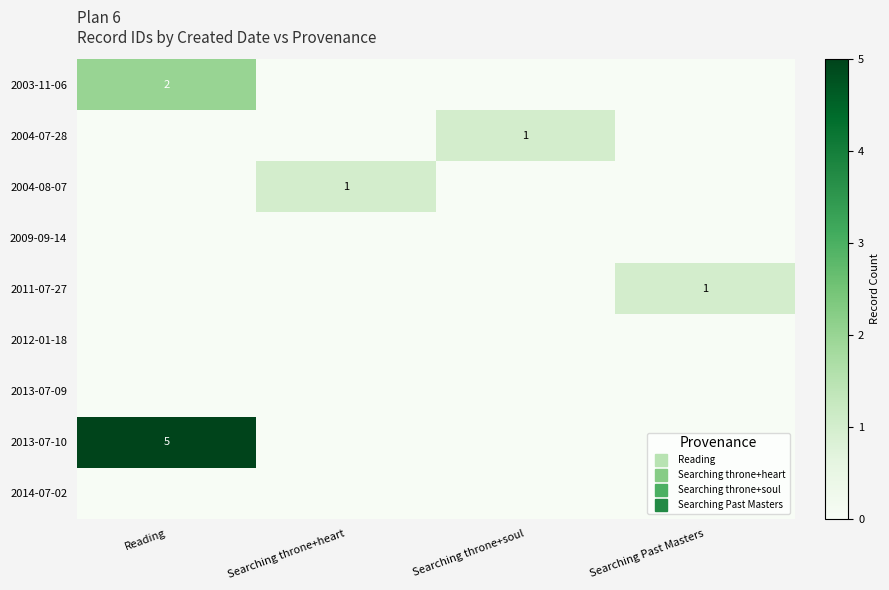

At which category is the sum across all series the highest?

Reading